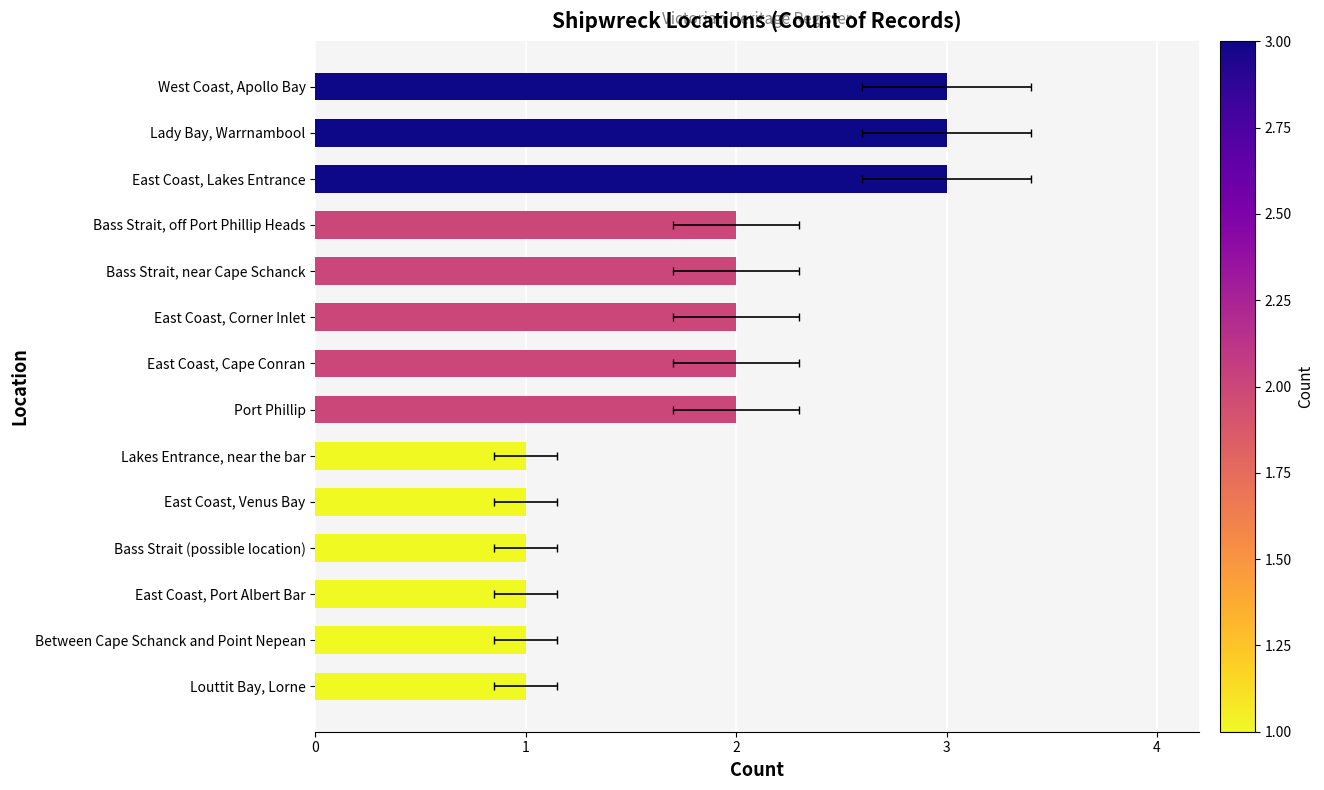

Reading right to left, what are all the values shown in this chart?

Louttit Bay, Lorne=1	Between Cape Schanck and Point Nepean=1	East Coast, Port Albert Bar=1	Bass Strait (possible location)=1	East Coast, Venus Bay=1	Lakes Entrance, near the bar=1	Port Phillip=2	East Coast, Cape Conran=2	East Coast, Corner Inlet=2	Bass Strait, near Cape Schanck=2	Bass Strait, off Port Phillip Heads=2	East Coast, Lakes Entrance=3	Lady Bay, Warrnambool=3	West Coast, Apollo Bay=3